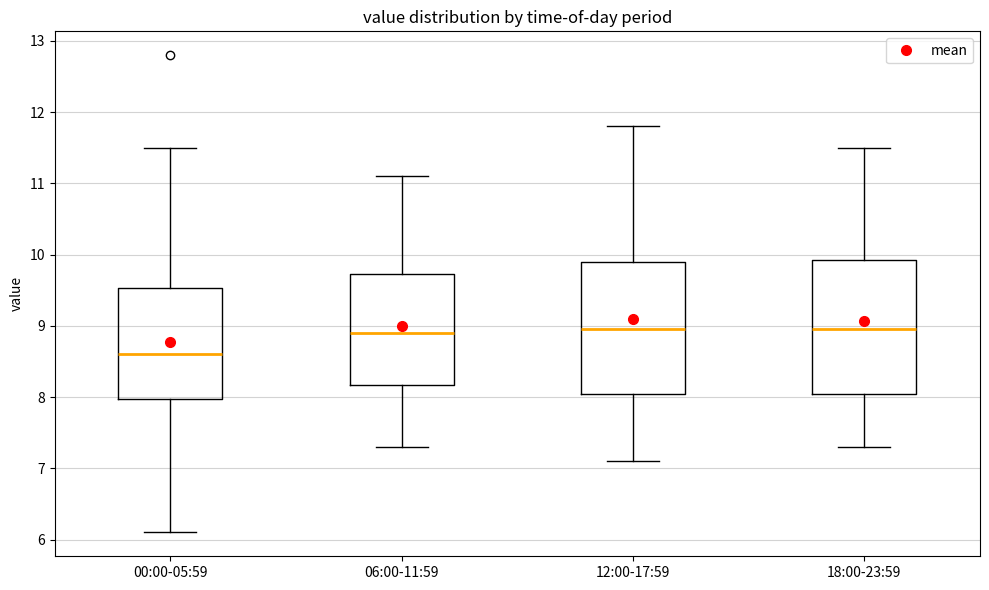

Reading left to right, read every box against the y-axis: the position of its median line, the range the box covers, and the ends of its whiskers. The values are not printed on the chart, so give them approximately, as read against the axis.

00:00-05:59: median 8.6, box 8.0 to 9.5, whiskers 6.1 to 11.5
06:00-11:59: median 8.9, box 8.2 to 9.7, whiskers 7.3 to 11.1
12:00-17:59: median 9.0, box 8.1 to 9.9, whiskers 7.1 to 11.8
18:00-23:59: median 9.0, box 8.1 to 9.9, whiskers 7.3 to 11.5